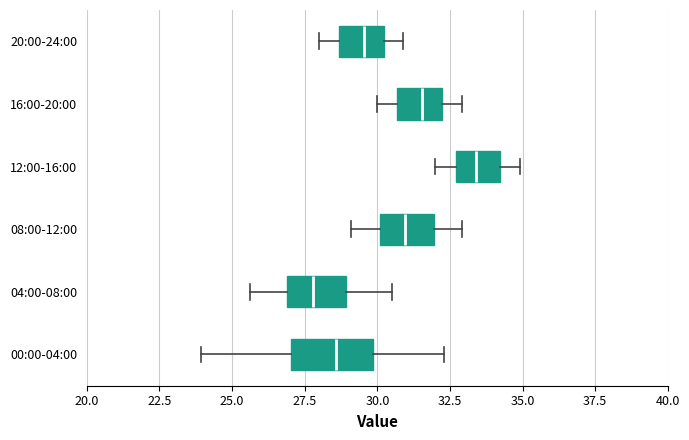

Where does the median line of the box for 04:00-08:00 sit on the x-axis? The values are not printed on the chart, so give them approximately, as read against the axis.

28.0